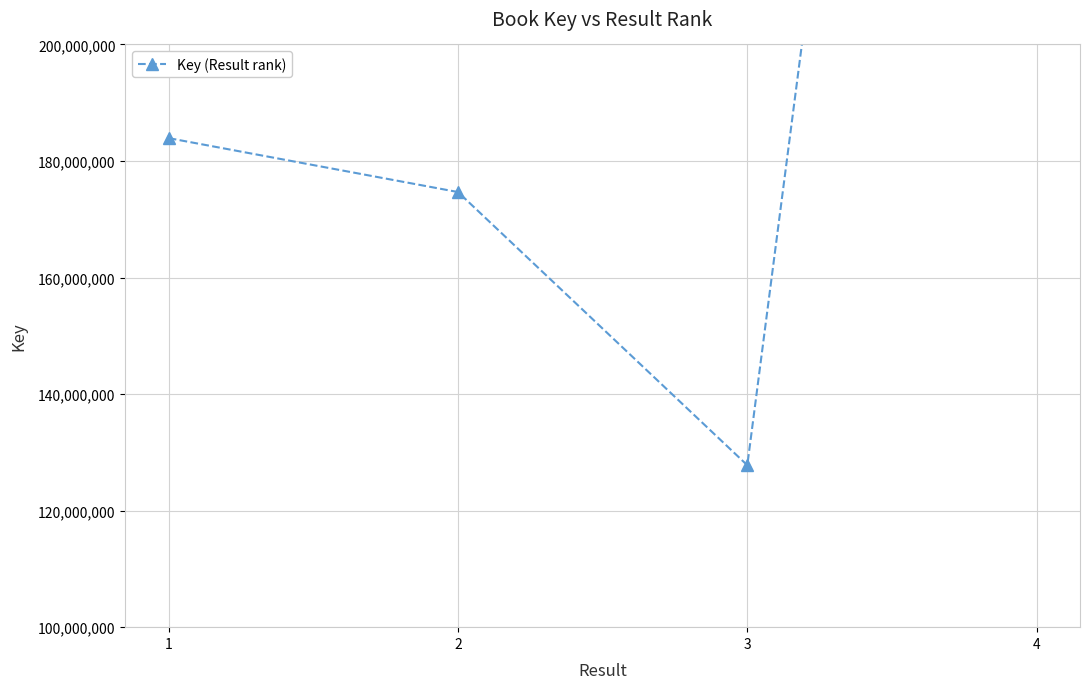

Where is the data nearest to the value 319221559?

1